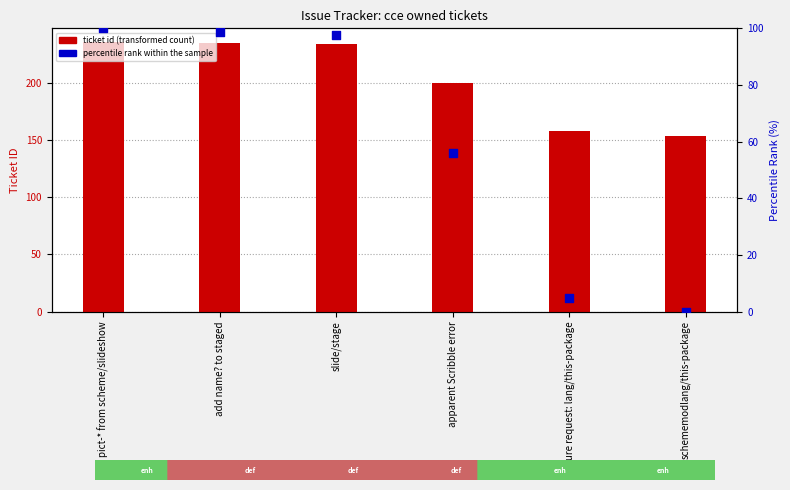

Which series reaches the maximum Y coordinate?

ticket id (transformed count)